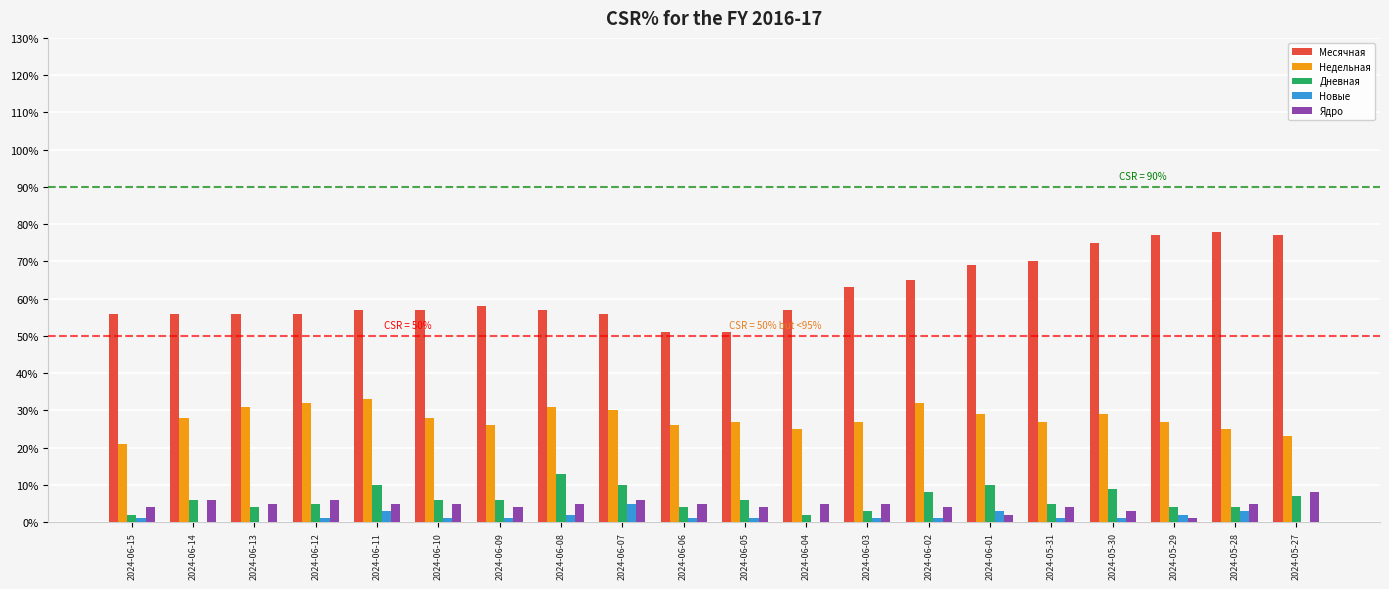

How many groups of bars are there?

20